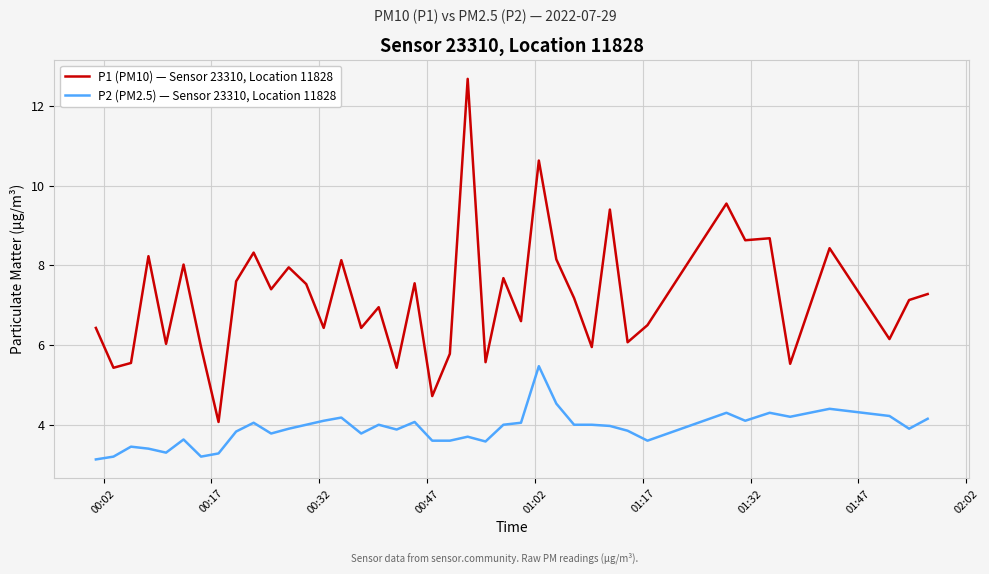

Which series has the largest total across all categories?

P1 (PM10) — Sensor 23310, Location 11828